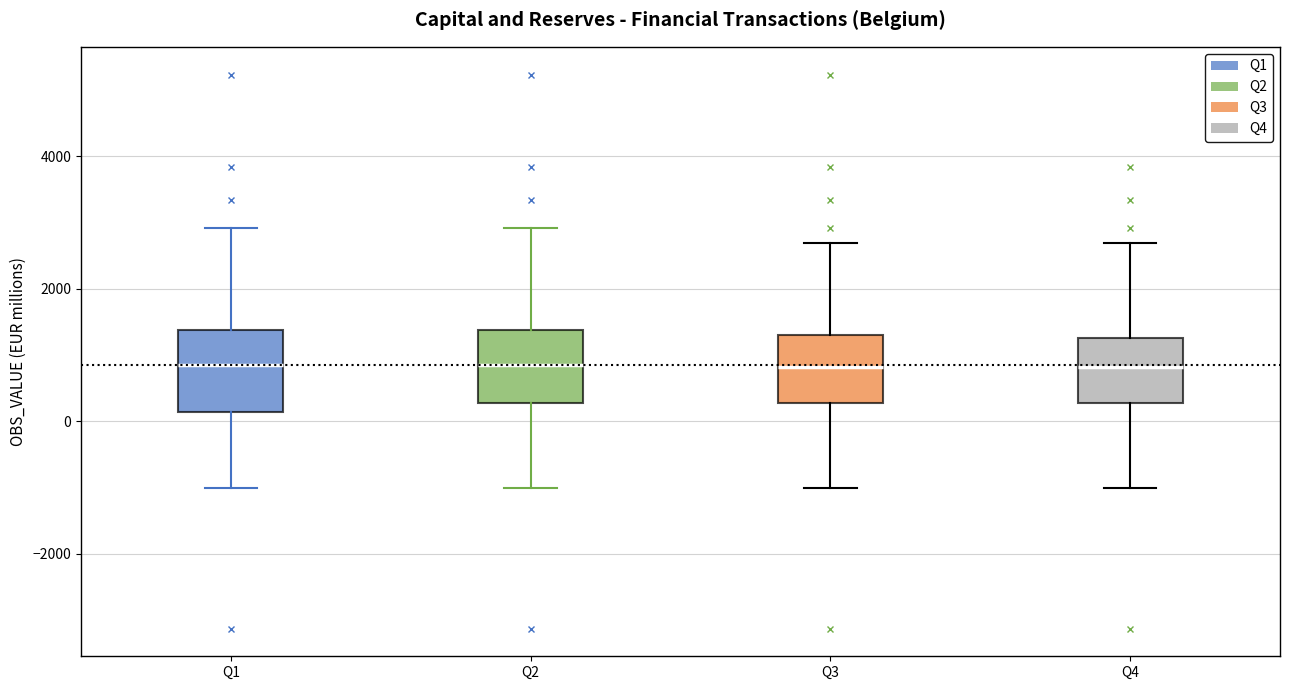

Where does the upper whisker of the box for Q4 end on the y-axis? The values are not printed on the chart, so give them approximately, as read against the axis.

2600